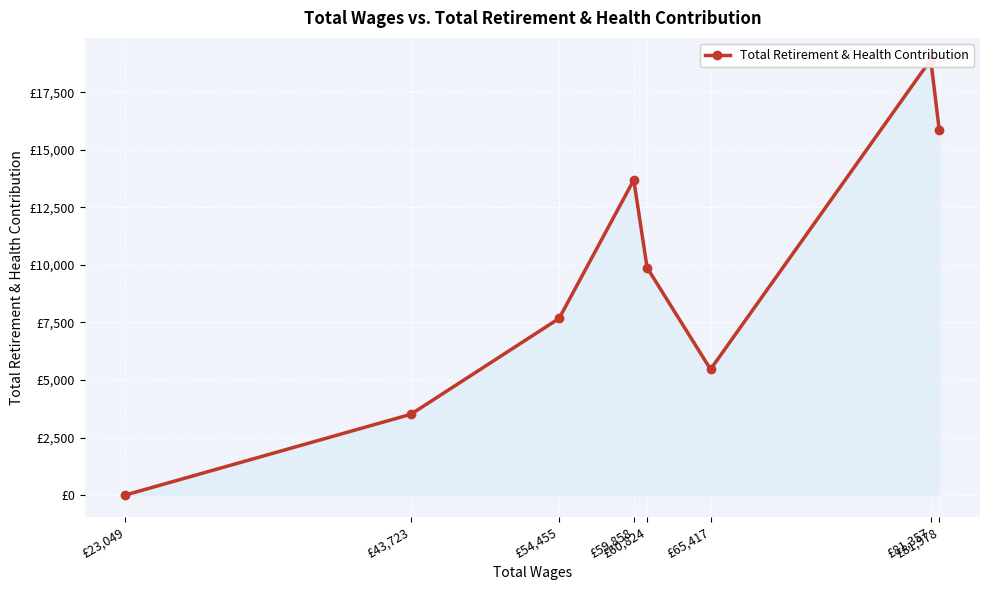

Between £81,357 and £54,455, which is larger?

£81,357